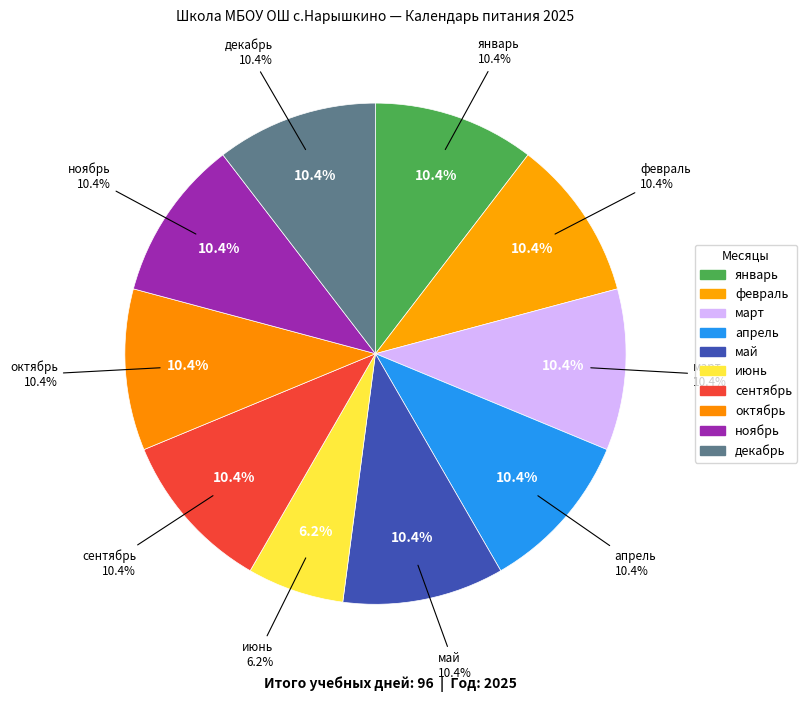

How much of the chart is everything except январь?

89.6%